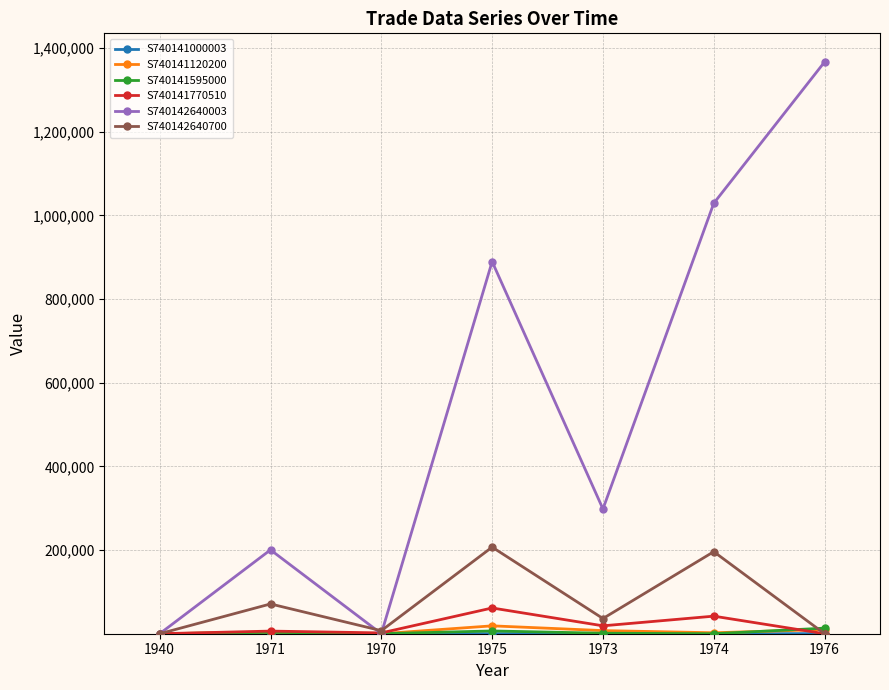

The value of S740142640003 at 1940 is -621752. True or false?

False